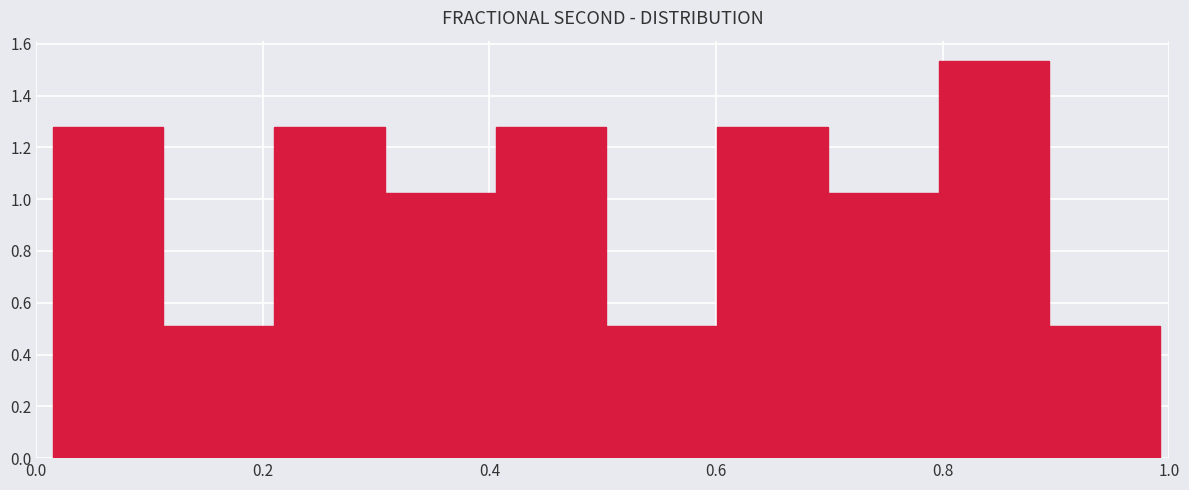

Over which range of the x-axis is the bar tallest?

0.80 to 0.90